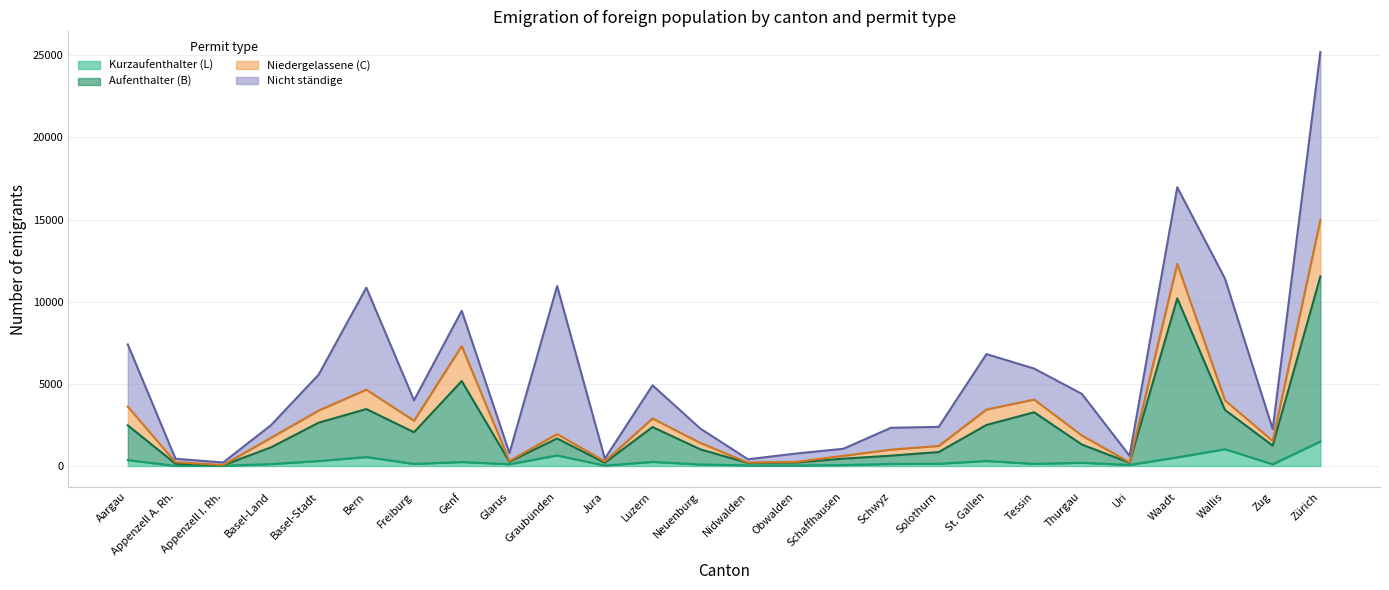

What is the value of the Aufenthalter (B) point at the 13th from the left?

1018